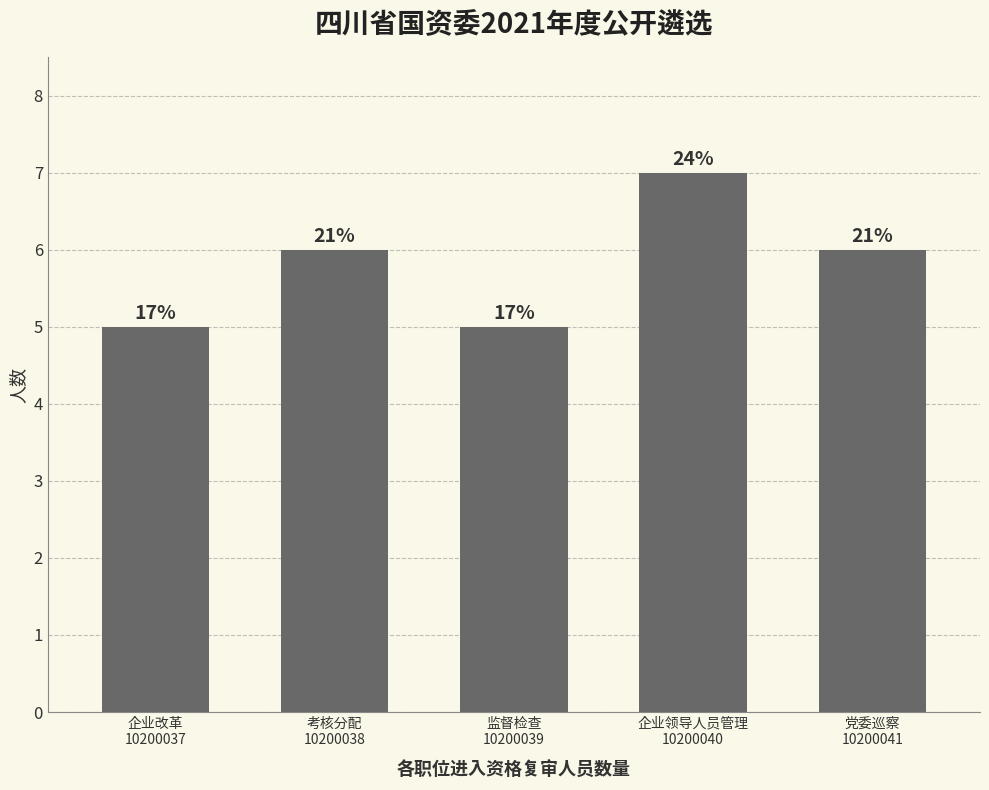

Rank the categories by value from highest to lowest.

企业领导人员管理
10200040, 考核分配
10200038, 党委巡察
10200041, 企业改革
10200037, 监督检查
10200039